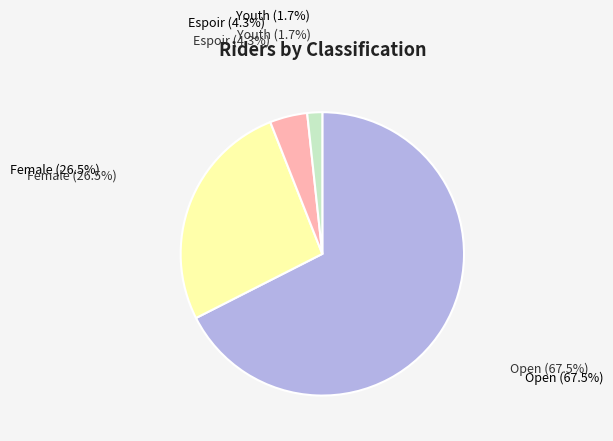

Is there a majority slice in this chart?

Yes